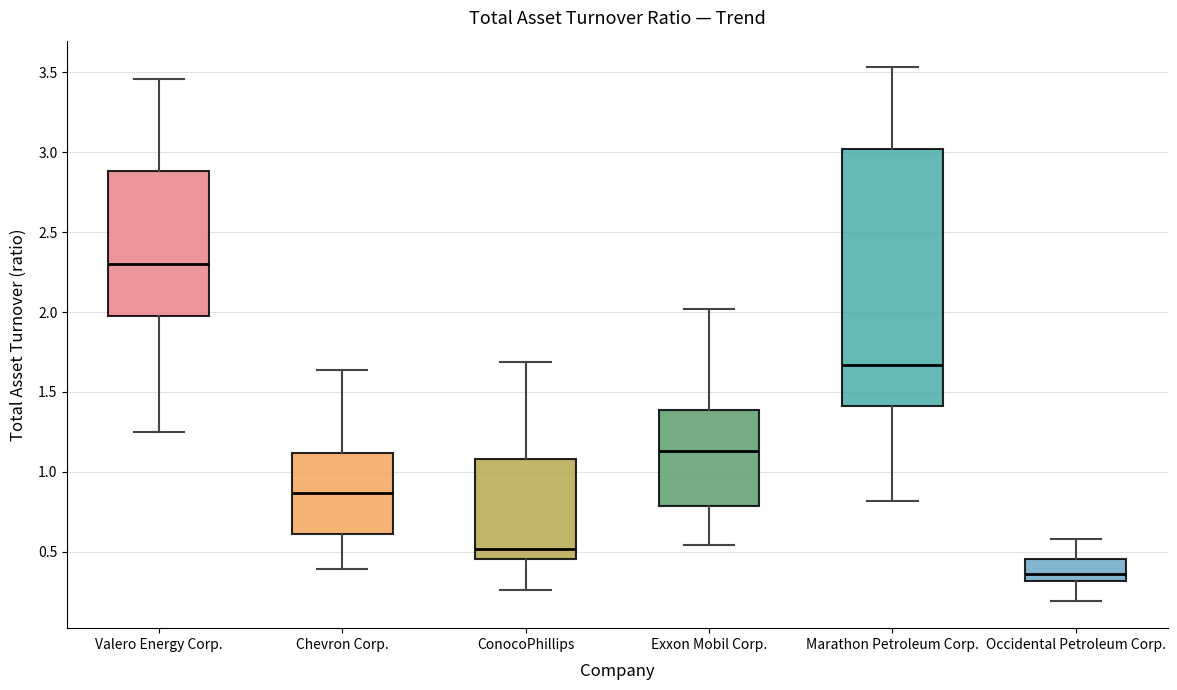

Where is the upper edge of the box for Marathon Petroleum Corp. on the y-axis? The values are not printed on the chart, so give them approximately, as read against the axis.

3.00